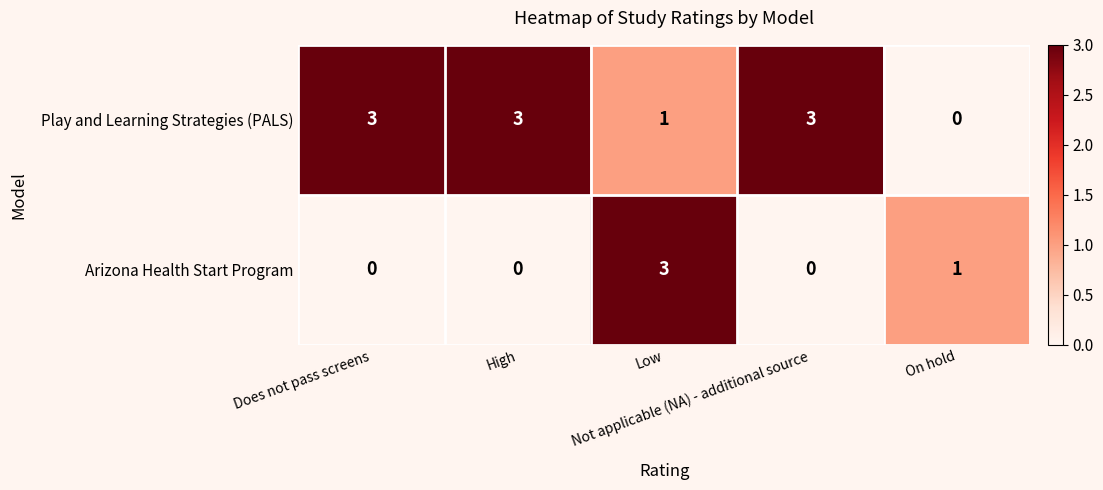

What is the sum of all Play and Learning Strategies (PALS) values?

10